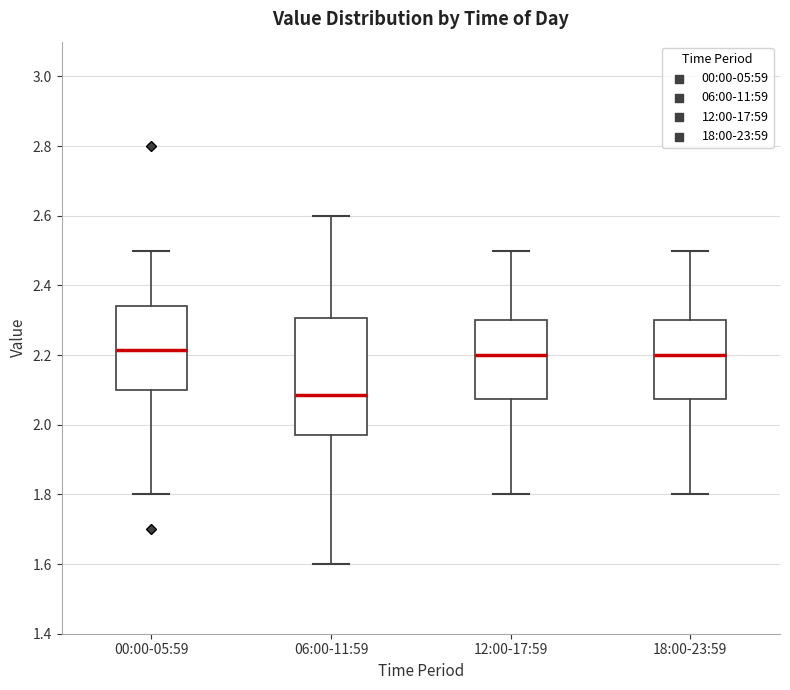

Reading left to right, transcribe this box plot: for each box, give where its median line is, the range the box spans, and where its two whiskers end, as read against the y-axis. The values are not printed on the chart, so give them approximately, as read against the axis.

00:00-05:59: median 2.22, box 2.10 to 2.34, whiskers 1.80 to 2.50
06:00-11:59: median 2.08, box 1.98 to 2.30, whiskers 1.60 to 2.60
12:00-17:59: median 2.20, box 2.08 to 2.30, whiskers 1.80 to 2.50
18:00-23:59: median 2.20, box 2.08 to 2.30, whiskers 1.80 to 2.50